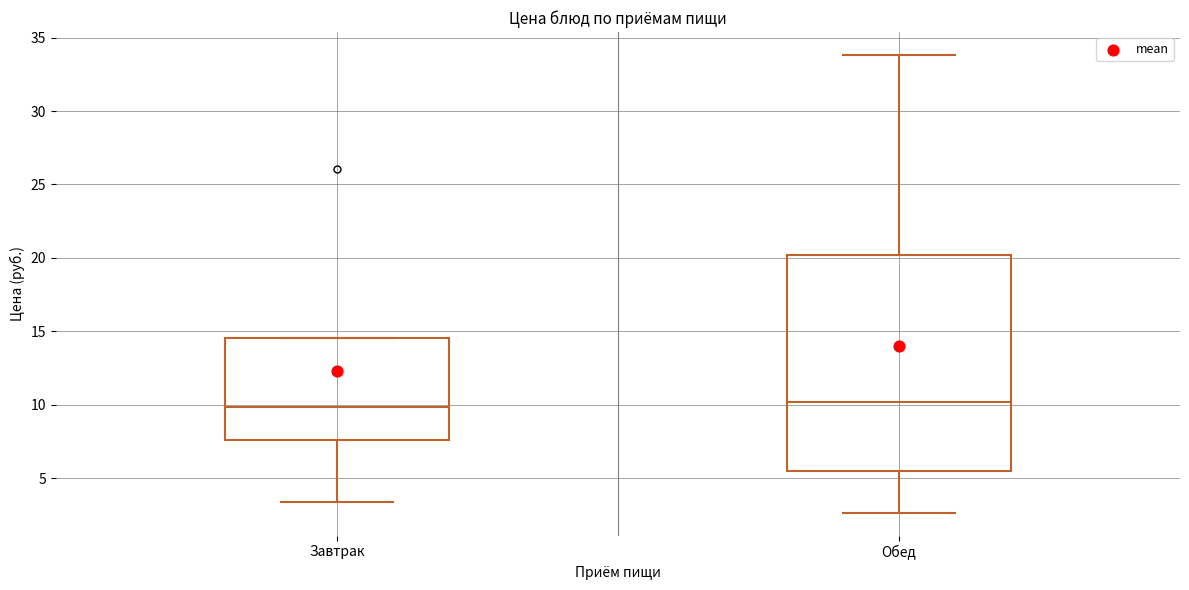

Where does the median line of the box for Завтрак sit on the y-axis? The values are not printed on the chart, so give them approximately, as read against the axis.

10.0